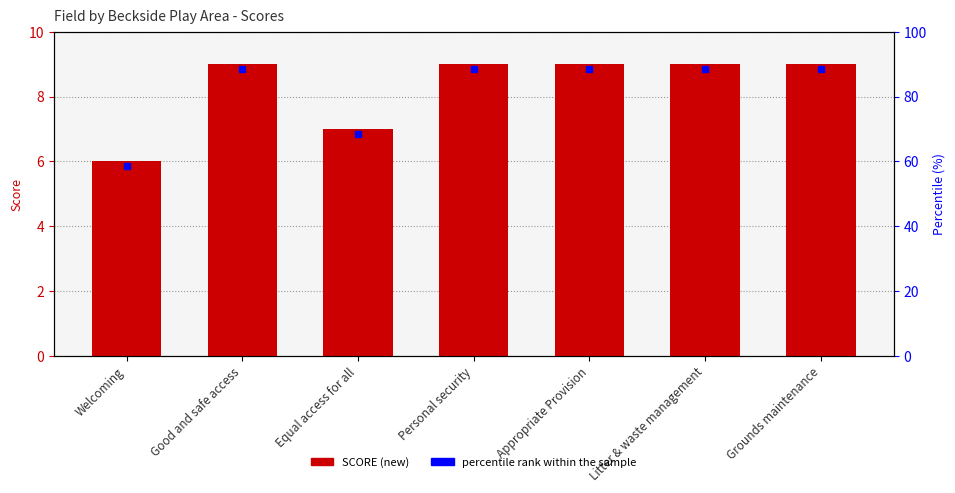

What position from the right is Grounds maintenance?

1